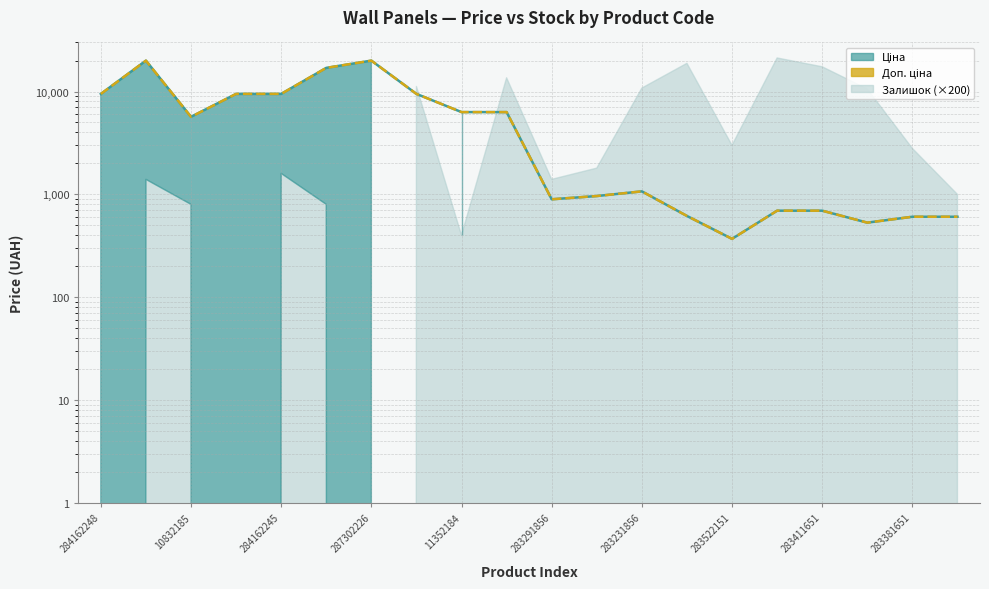

Does the chart have visible grid lines?

Yes